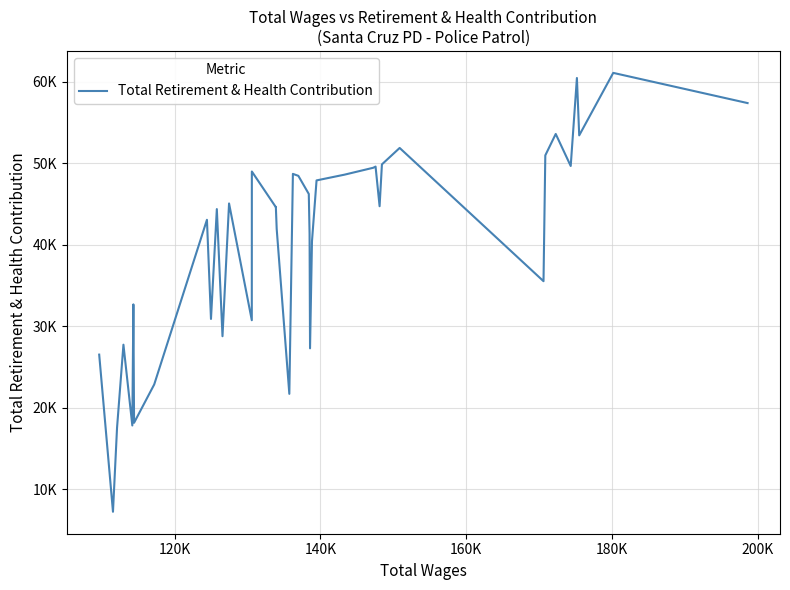

Does the chart display data point markers on the line(s)?

No